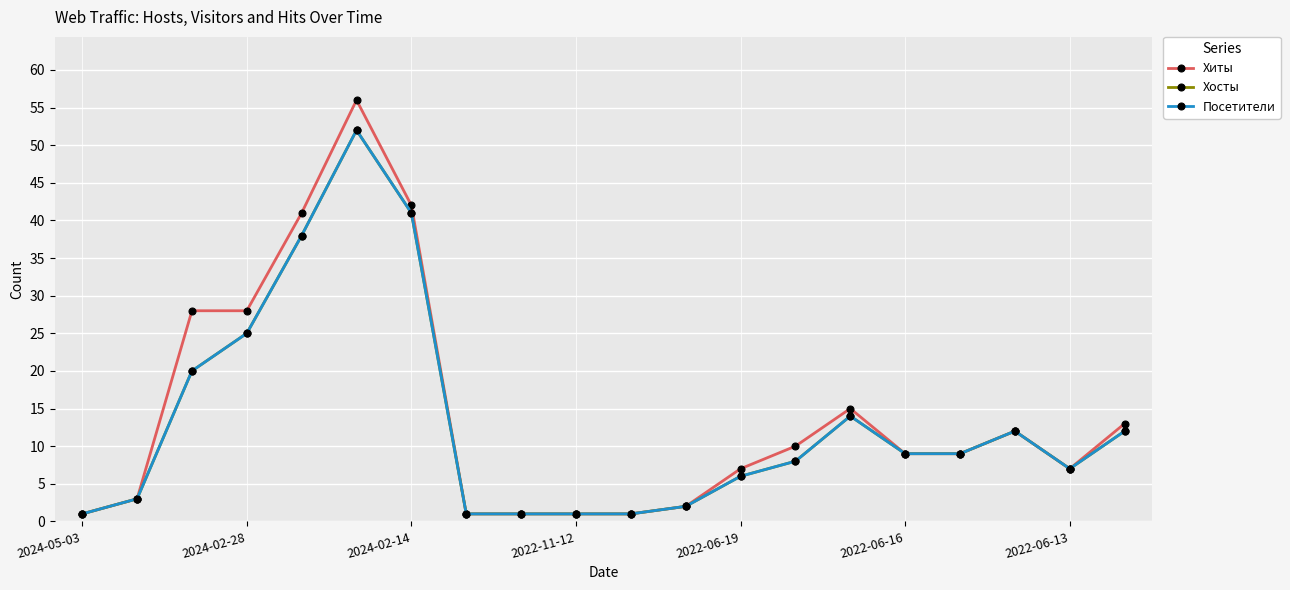

Does the chart have visible grid lines?

Yes